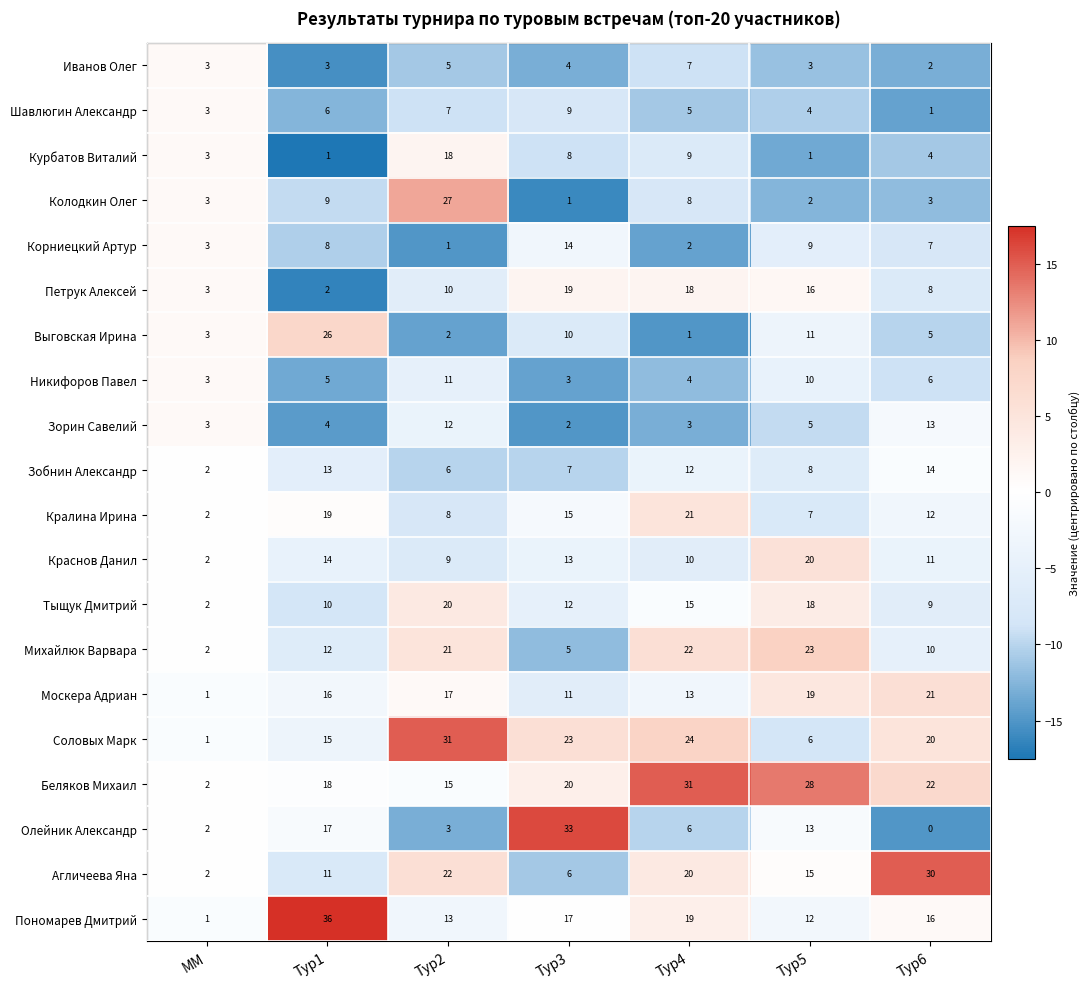

Where does the Агличеева Яна series first go above 15?

Тур2